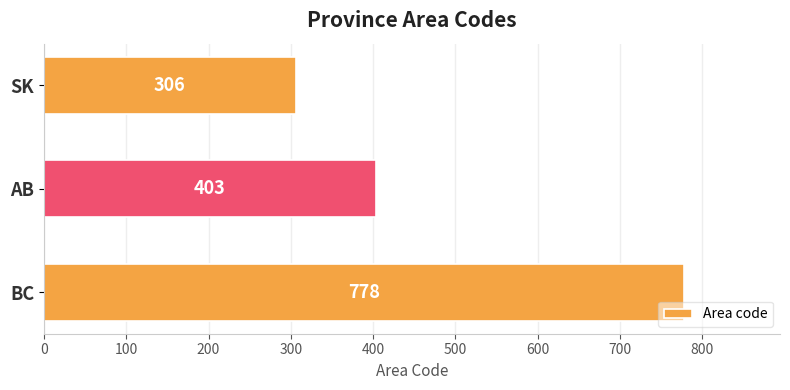

Does the chart contain any negative values?

No